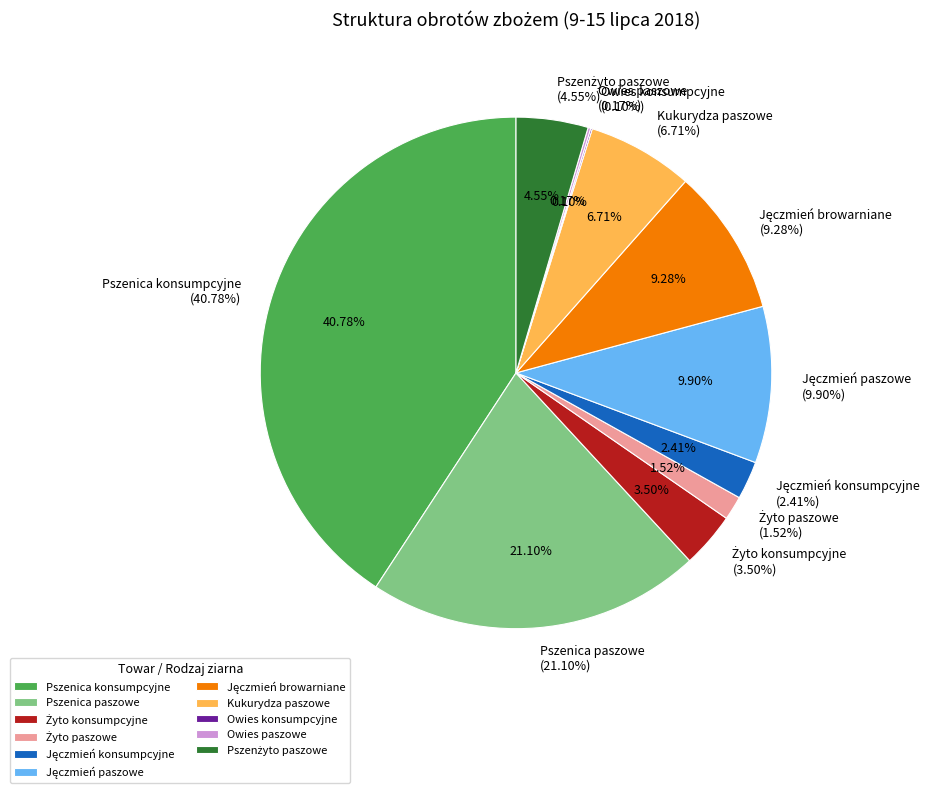

Is there a majority slice in this chart?

No